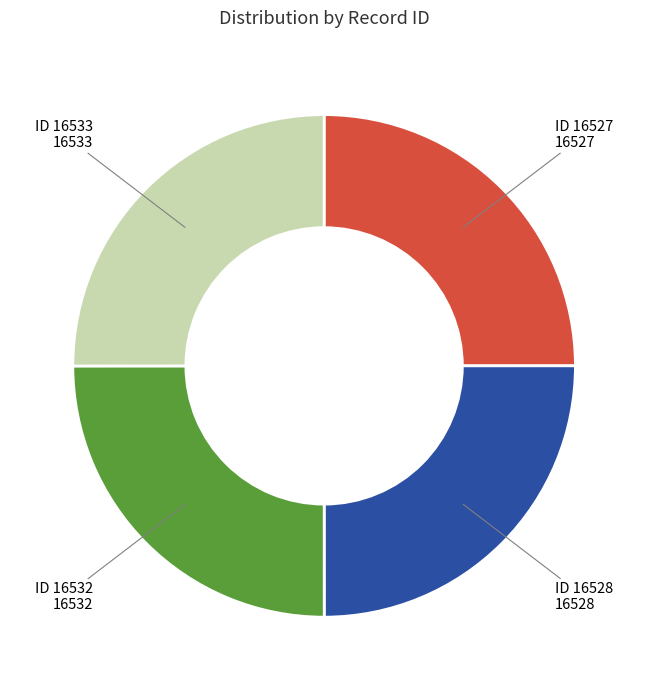

Does any single category account for the majority?

No